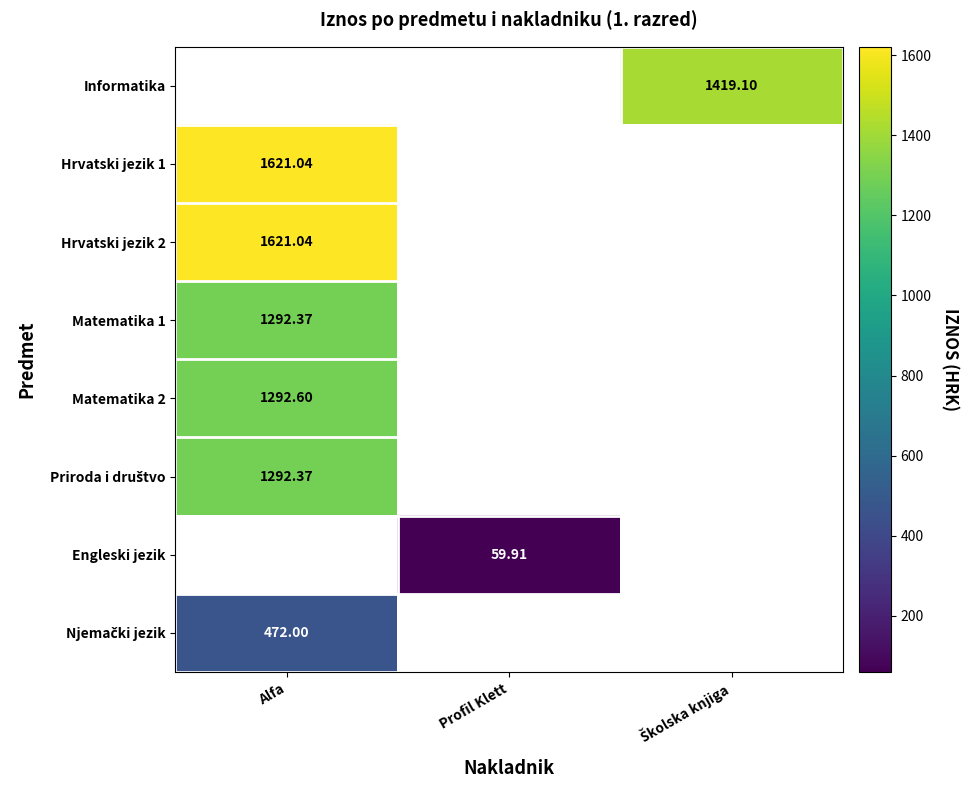

How many values in the Engleski jezik series exceed 59?

1